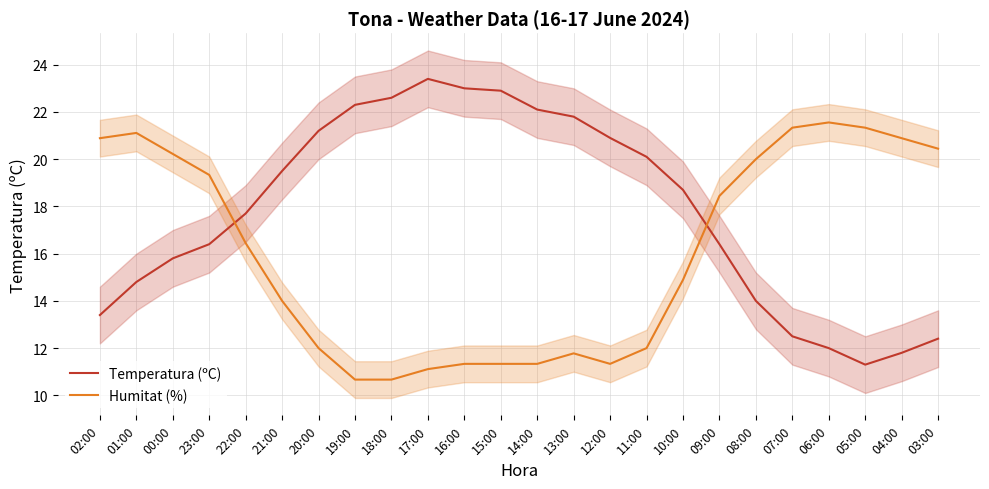

Where is the first local minimum for Temperatura (ºC)?

05:00